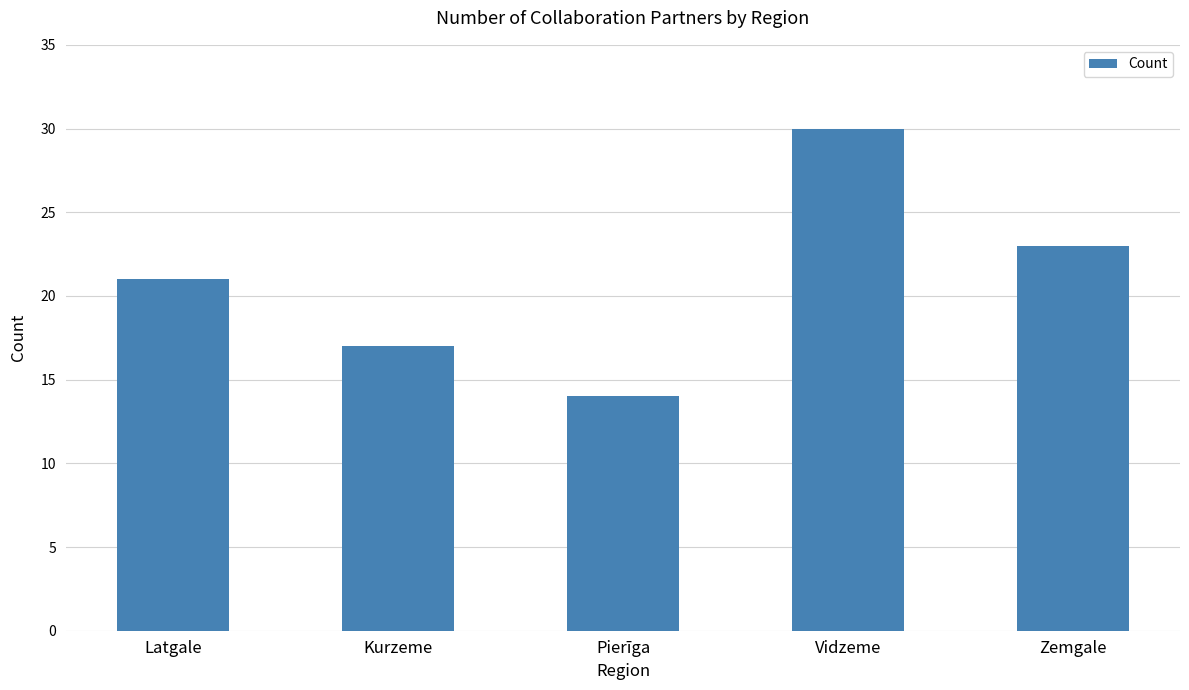

What is the value of the 1st bar from the left?

21